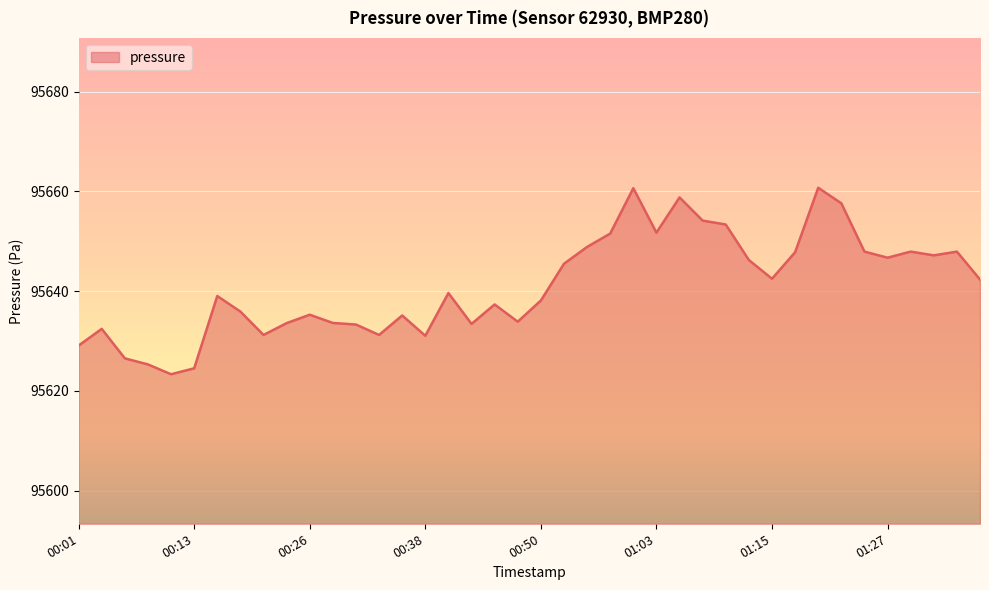

What is the sum of all values?

3825642.8